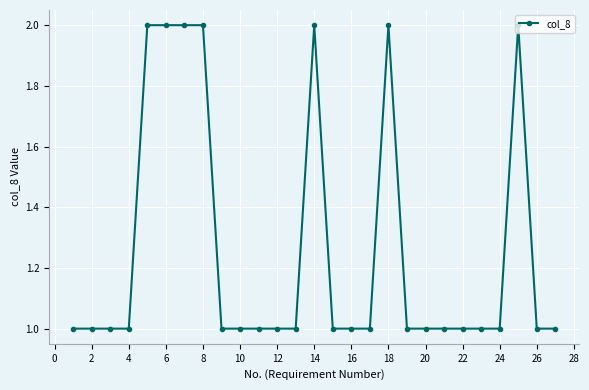

What is the average value?

1